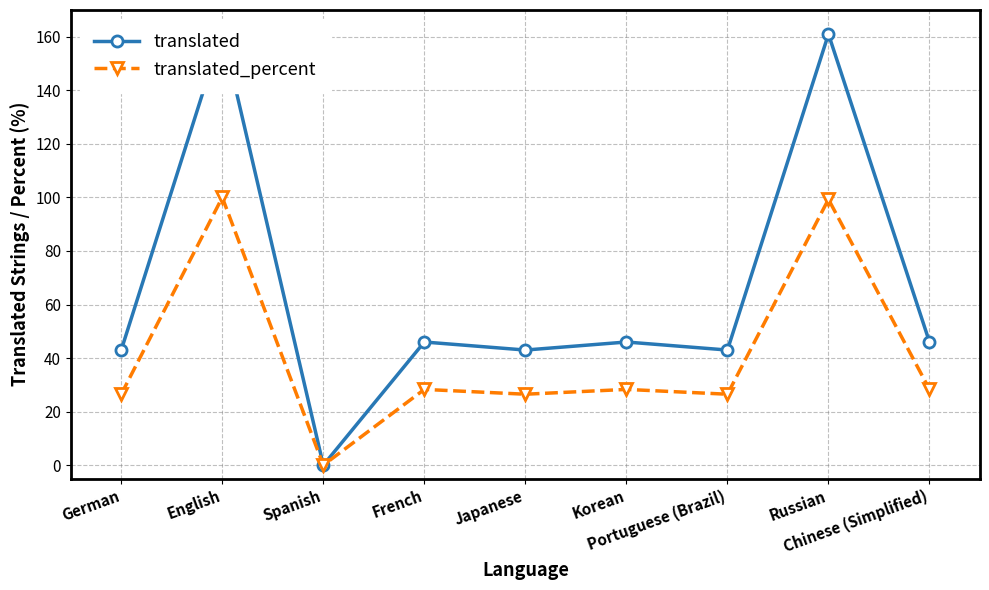

What is the value of the translated_percent point at the 2nd from the left?

100.0